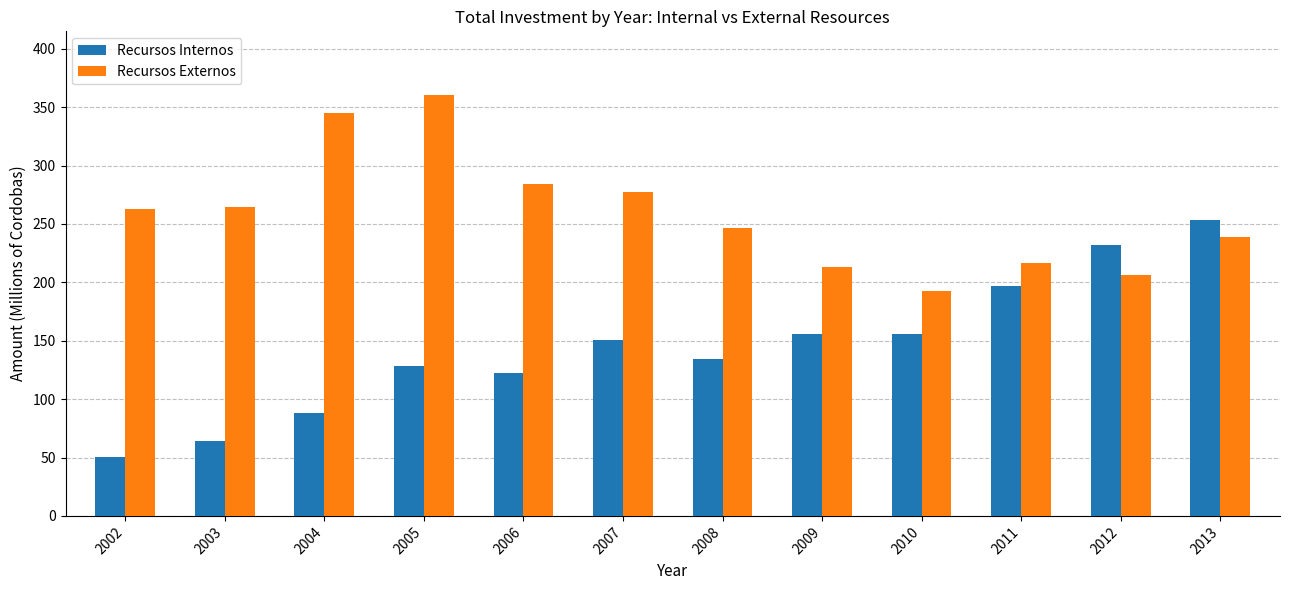

Which series changed the most between 2002 and 2007?

Recursos Internos